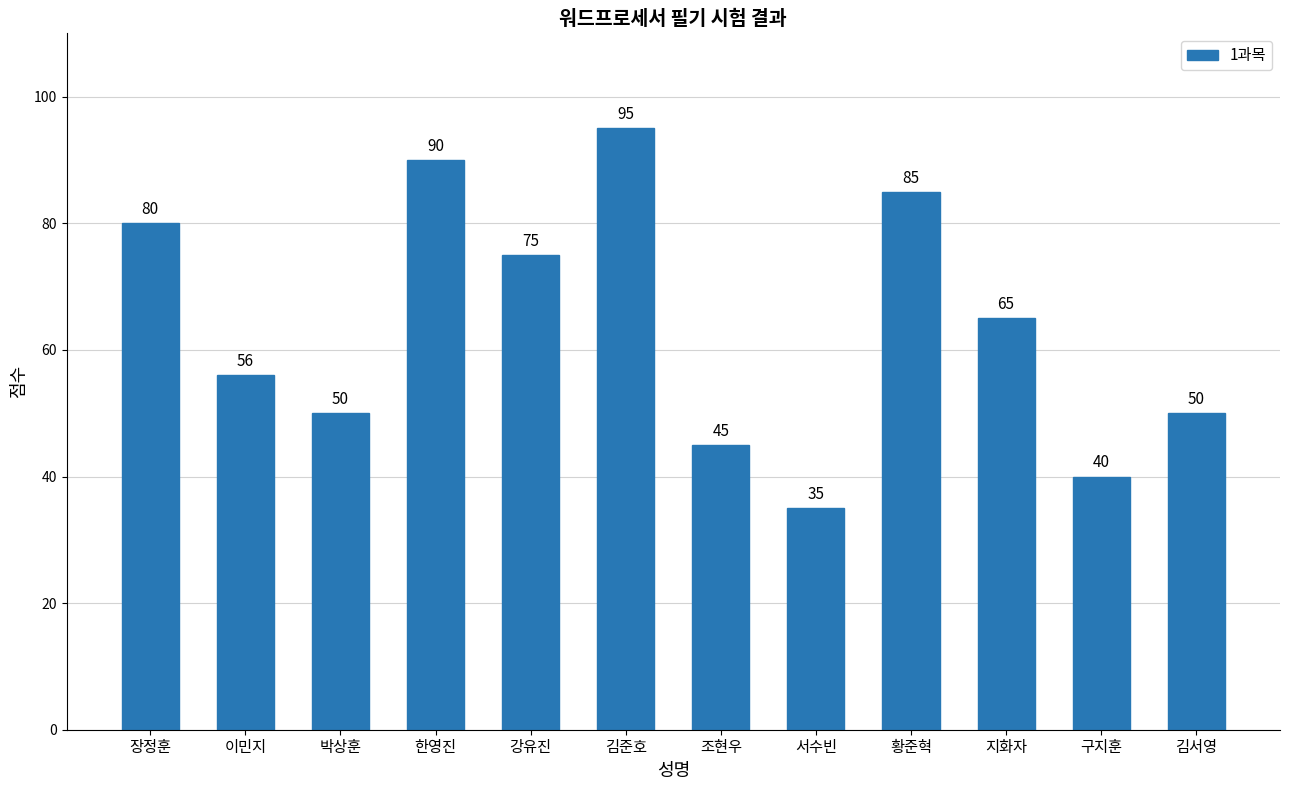

Which category has the lowest value across all series?

서수빈